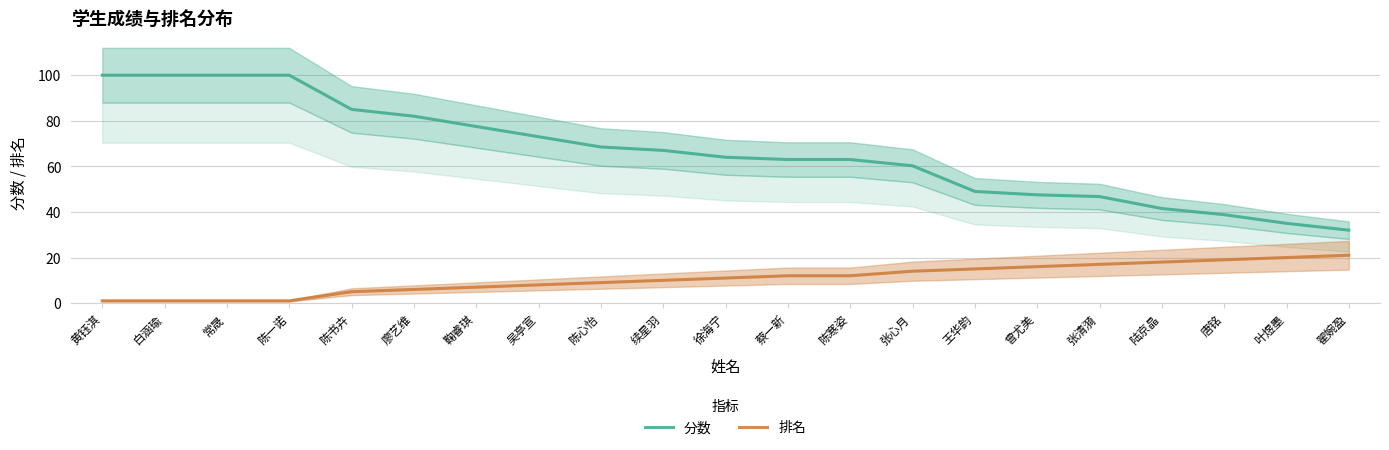

Is the value of 分数 at 白涵瑜 greater than the value of 排名 at 张心月?

Yes